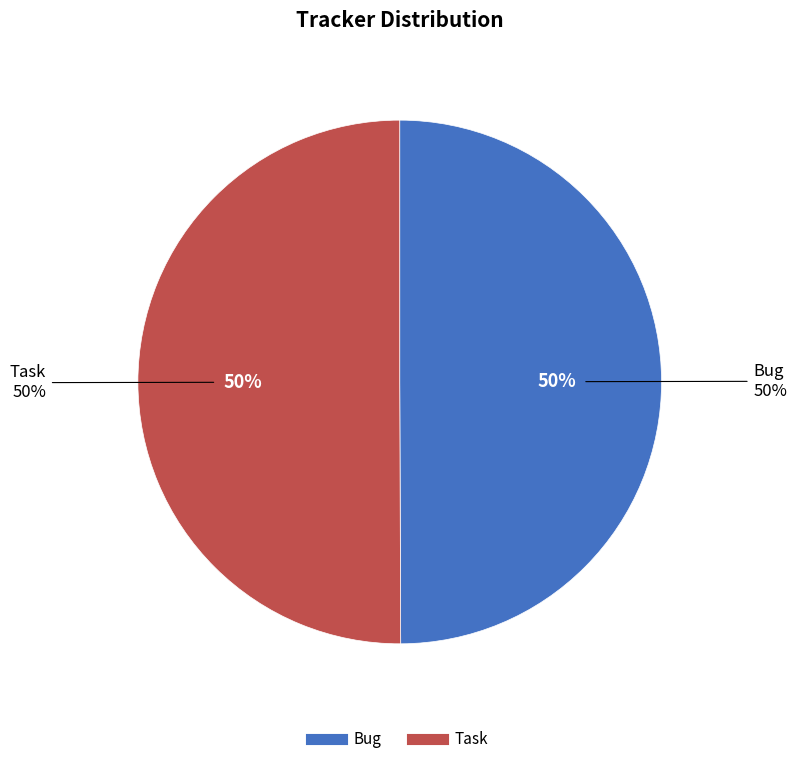

To the nearest percent, what portion does Task represent?

50%